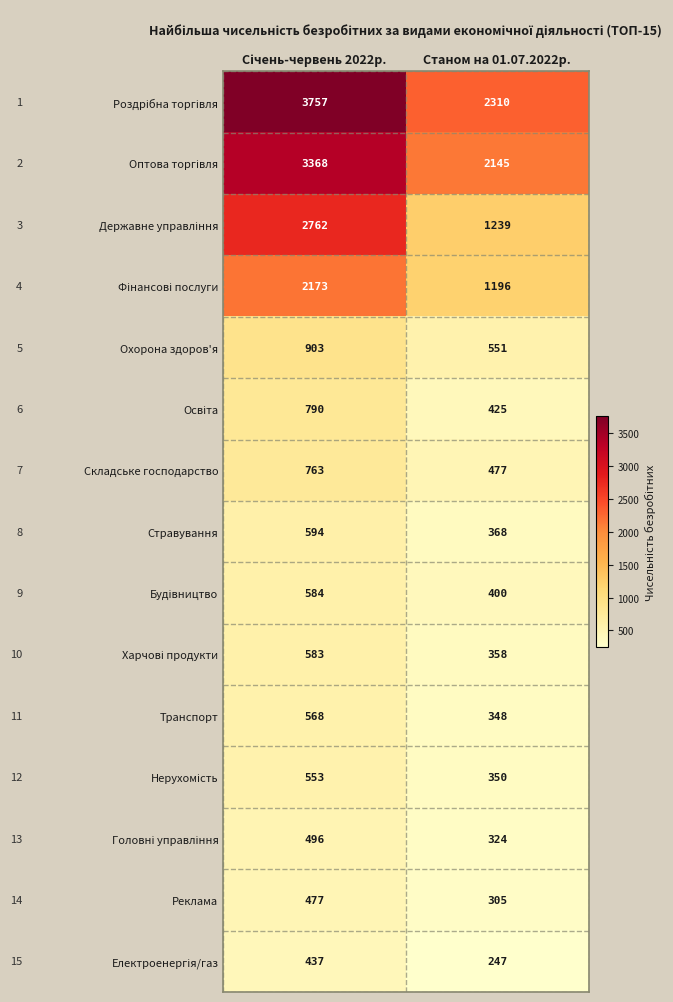

What is the total value across all series at Станом на 01.07.2022р.?

11043